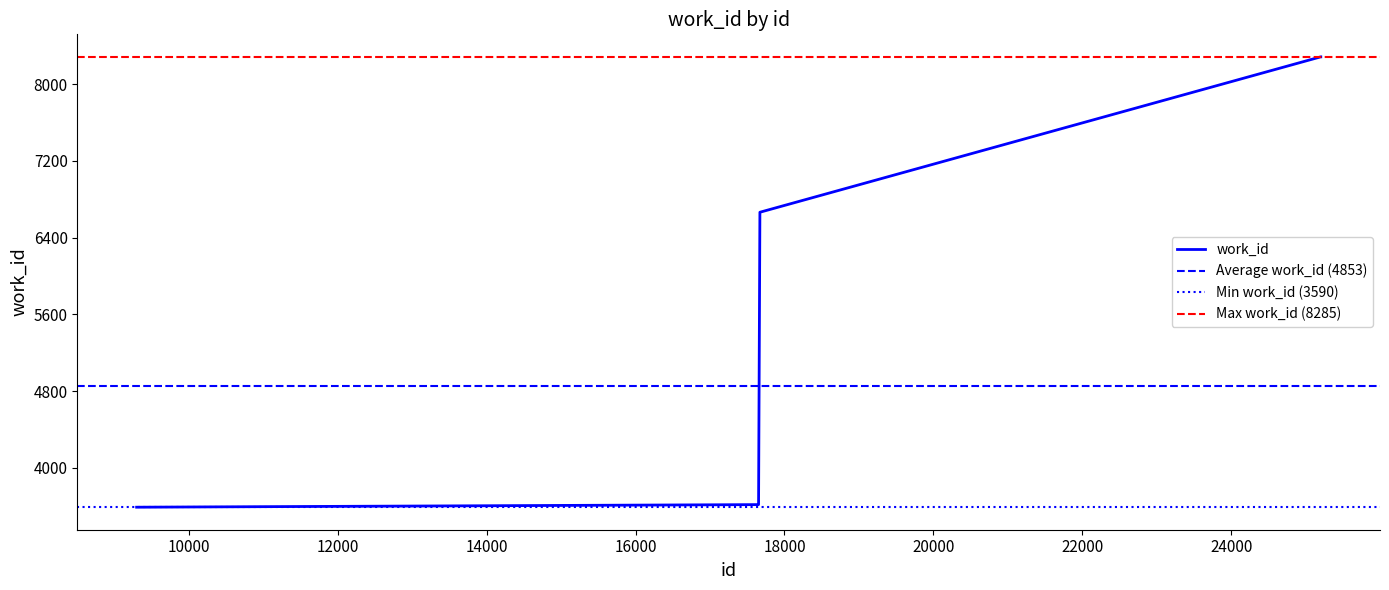

What is the difference between the maximum and minimum values?

4695